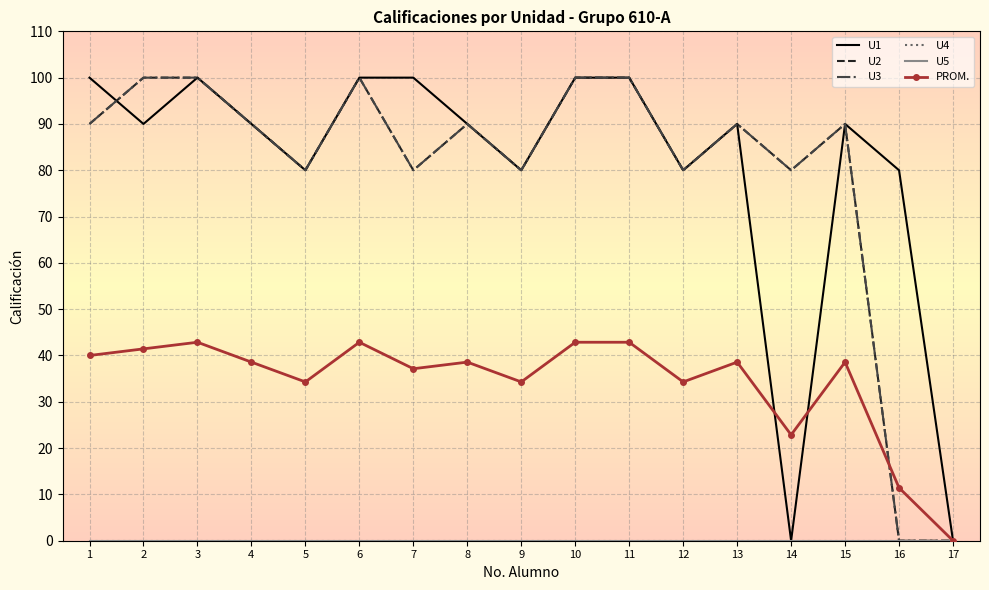

The PROM. series shows 34.3 at 12. True or false?

True